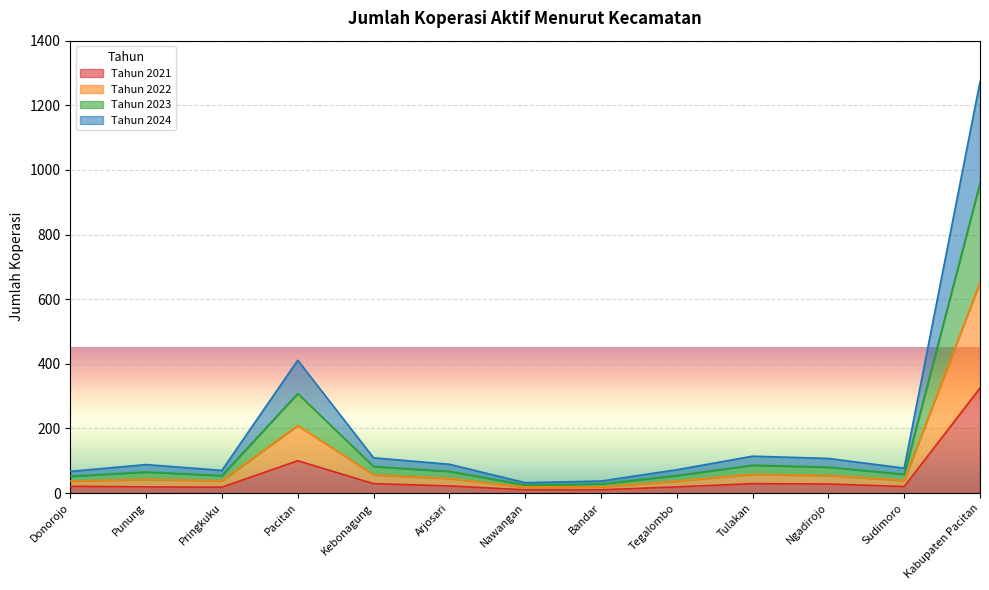

Where is Tahun 2021 nearest to the value 167?

Pacitan